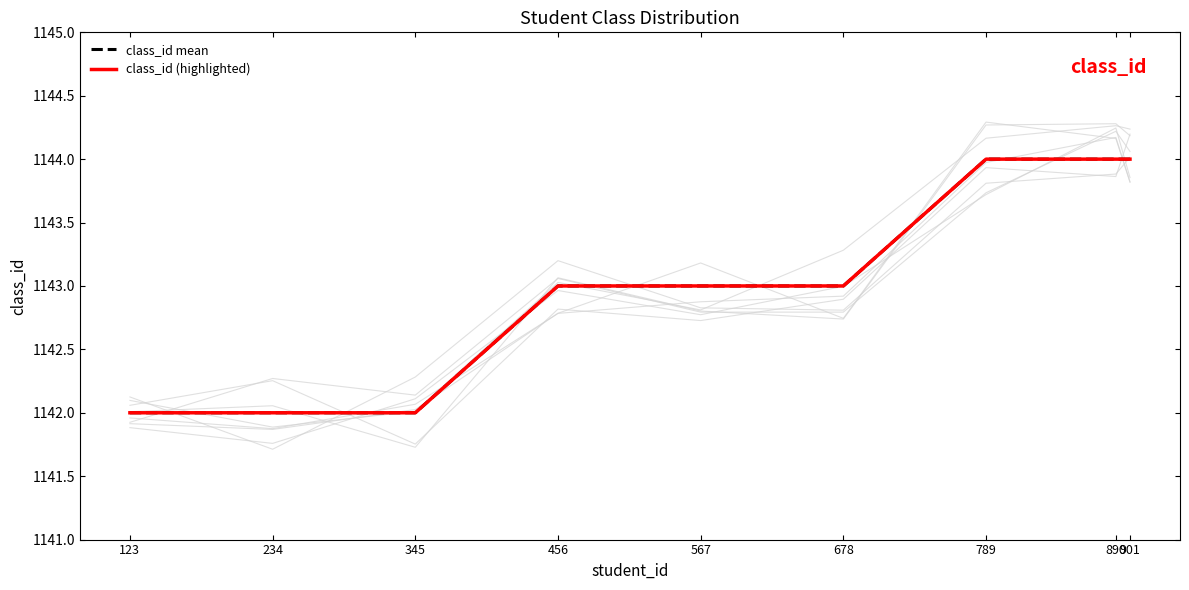

List the labels in order of class_id mean value, smallest first.

123, 234, 345, 456, 567, 678, 789, 890, 901